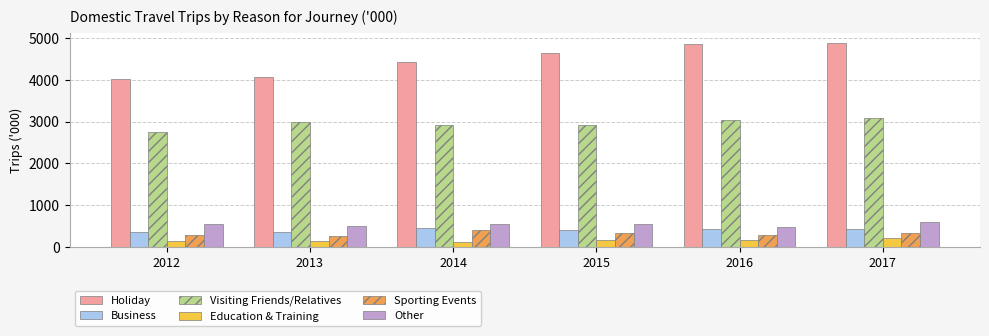

How many bars are there in each group?

6